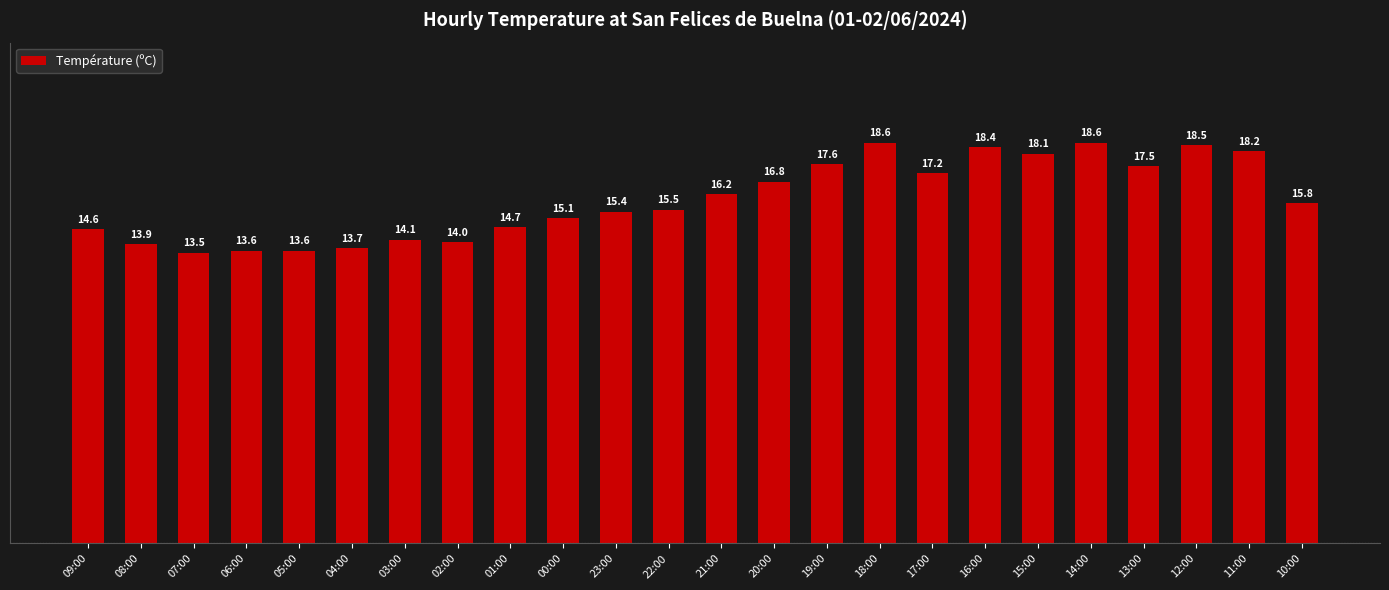

What position from the right is 14:00?

5